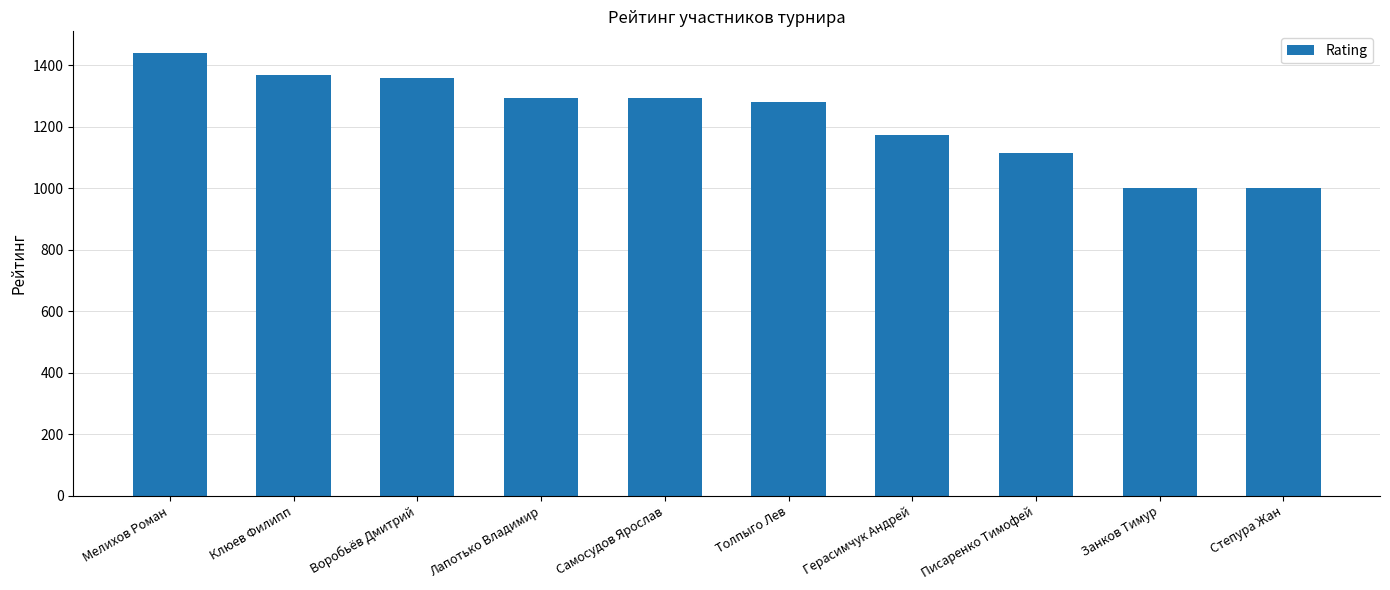

Where does the data first go above 1294?

Мелихов Роман